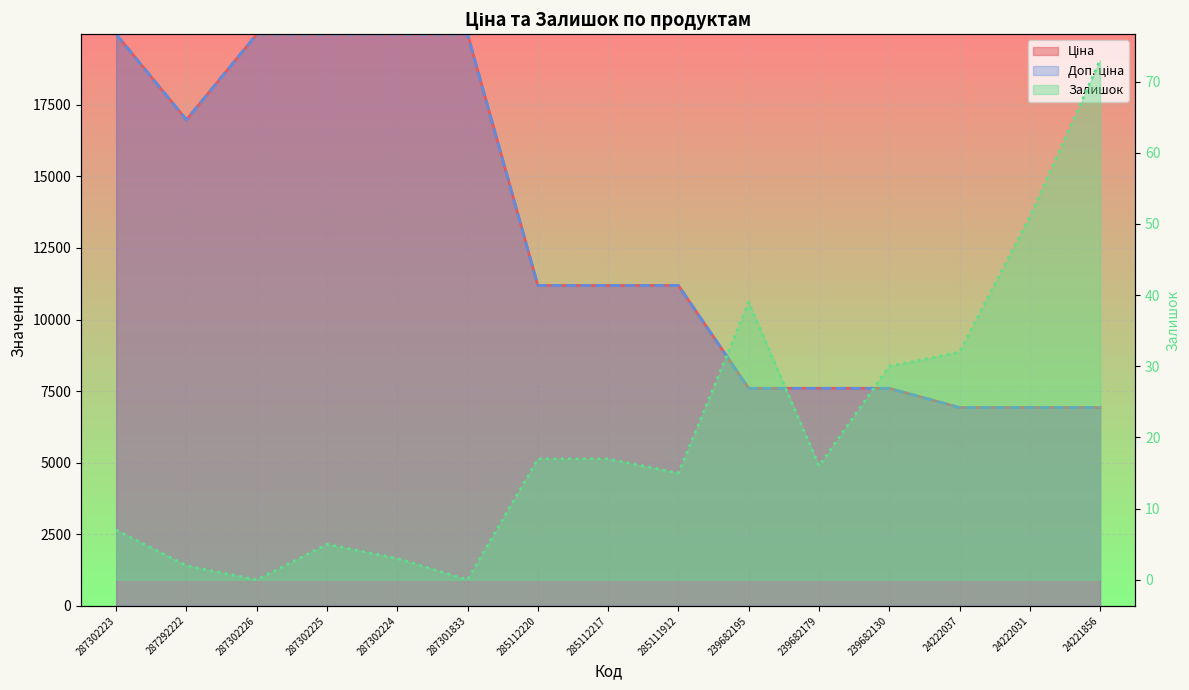

Reading left to right, extract all data points from this chart.

Ціна: 19964.2	16976.3	19964.2	19964.2	19964.2	19964.2	11188.2	11188.2	11188.2	7596.5	7596.5	7596.5	6925.7	6925.7	6925.7
Доп. ціна: 19964.2	16976.3	19964.2	19964.2	19964.2	19964.2	11188.2	11188.2	11188.2	7596.5	7596.5	7596.5	6925.7	6925.7	6925.7
Залишок: 7.0	2.0	0.0	5.0	3.0	0.0	17.0	17.0	15.0	39.0	16.0	30.0	32.0	51.0	73.0